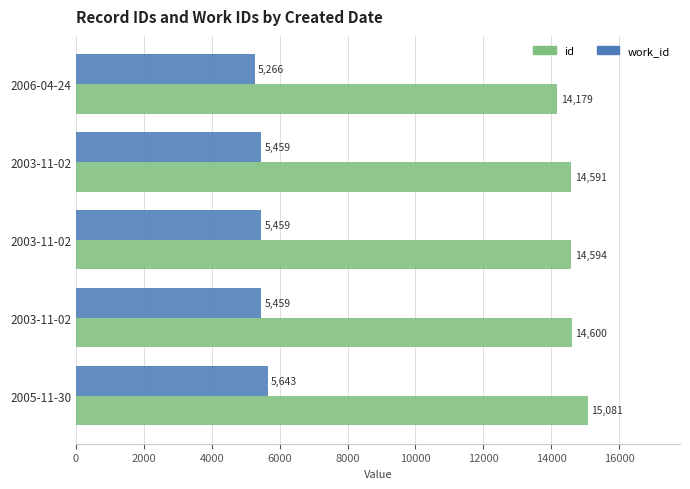

What is the value of the work_id bar at the 2nd from the left?

5459